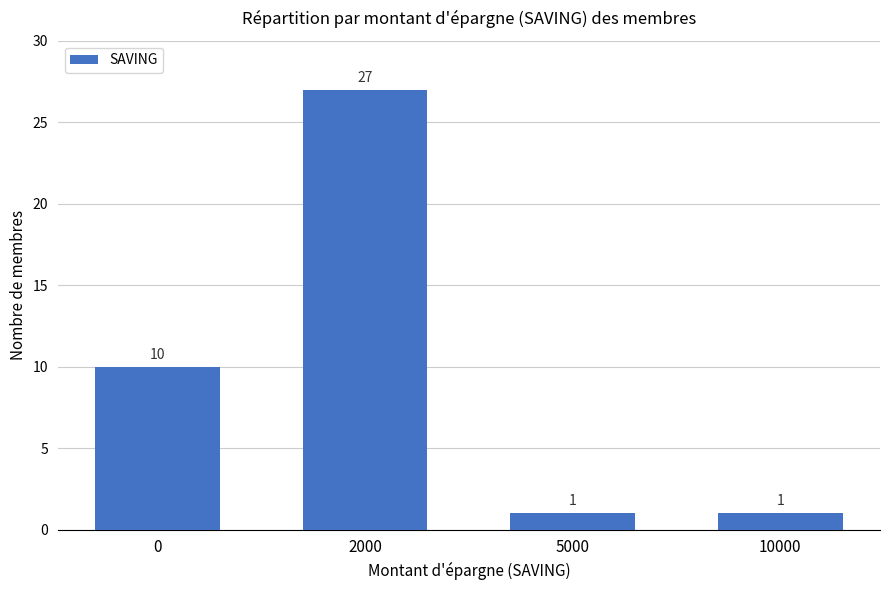

What is the approximate value at 0?

10